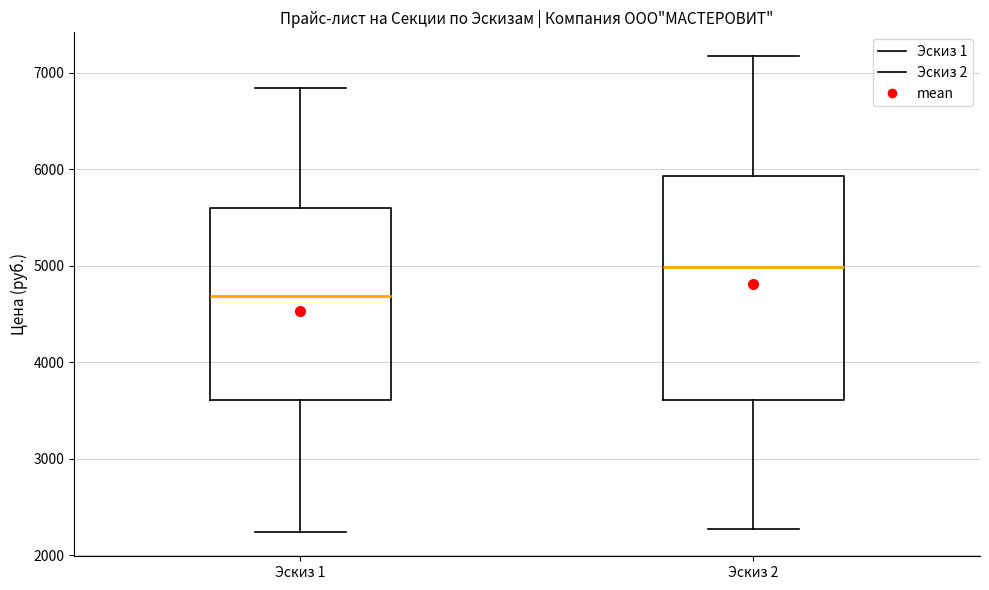

Comparing the boxes themselves (not the whiskers), which one is the tallest?

Эскиз 2